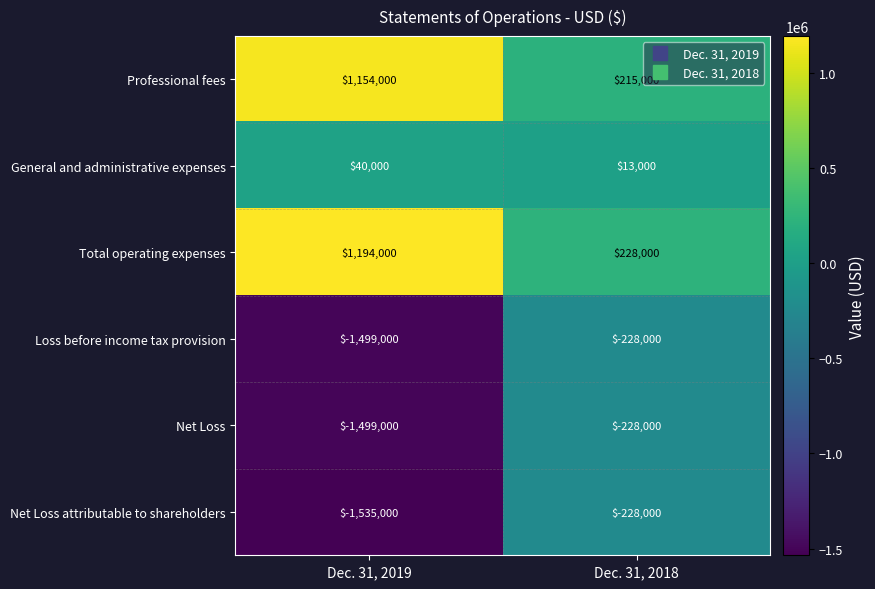

Rank the categories by General and administrative expenses value from highest to lowest.

Dec. 31, 2019, Dec. 31, 2018